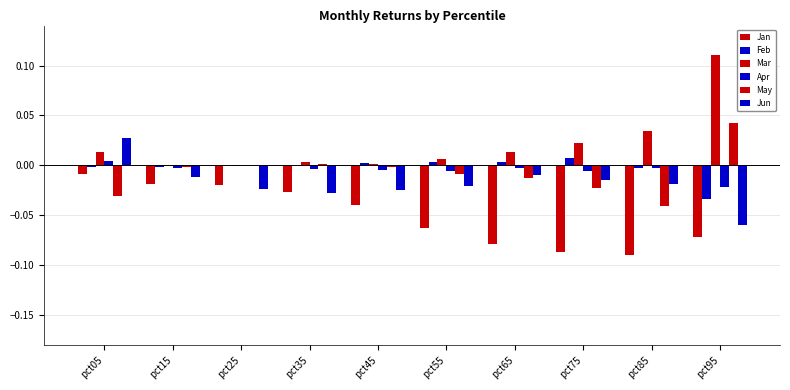

How many distinct data groups are displayed?

6